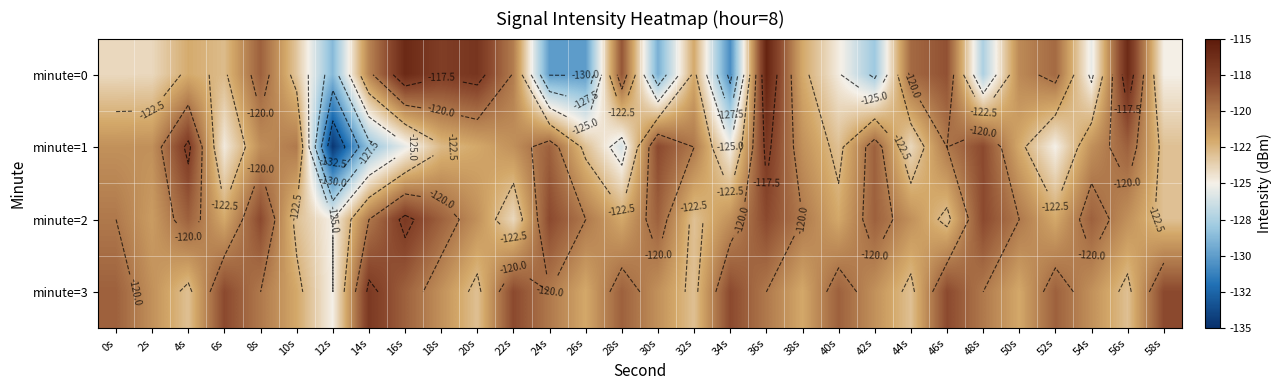

The minute=3 series shows -122.0 at 26s. True or false?

True